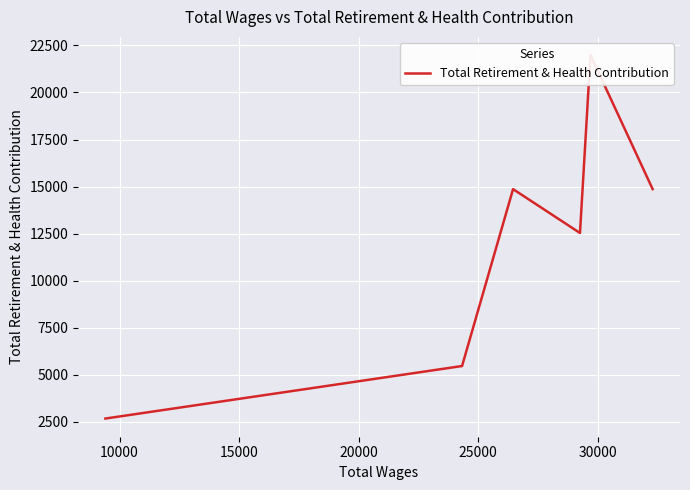

What is the sum of the values at 30000 and 20000?

17540